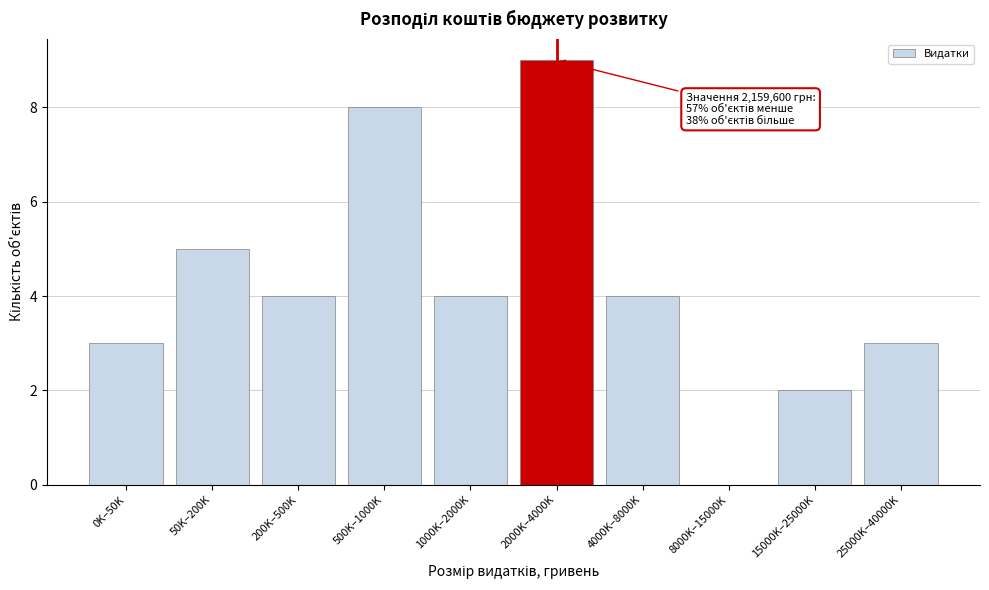

Reading left to right, transcribe all the data shown in this chart.

0K–50K=3	50K–200K=5	200K–500K=4	500K–1000K=8	1000K–2000K=4	2000K–4000K=9	4000K–8000K=4	8000K–15000K=0	15000K–25000K=2	25000K–40000K=3